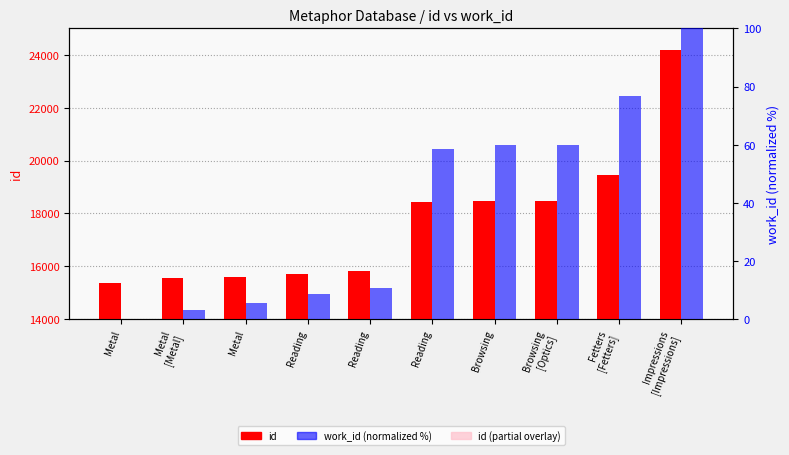

What is the difference between the maximum and minimum values in the id (partial) series?

2642.7